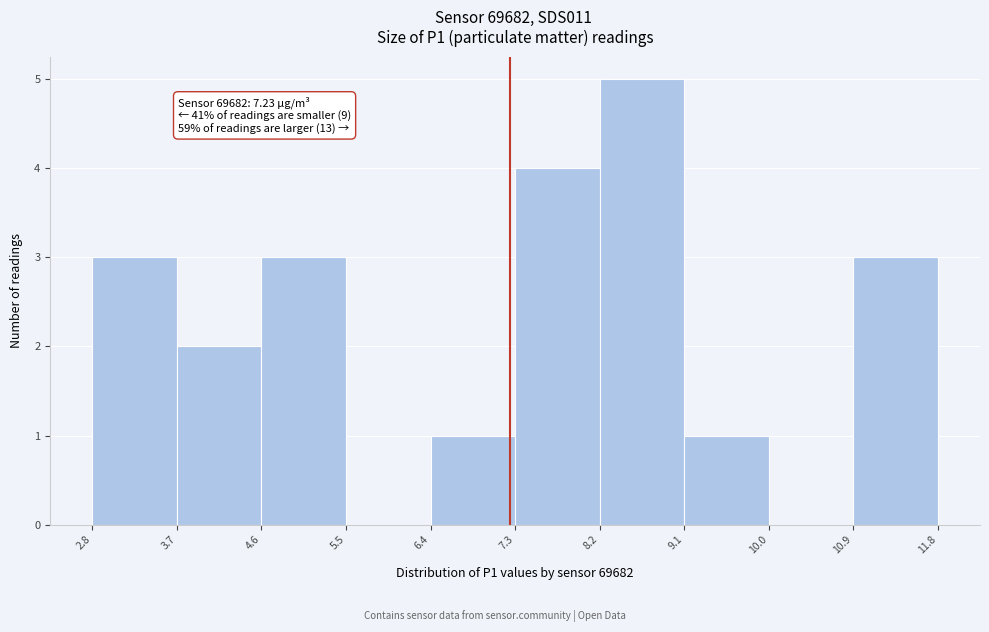

Which range on the x-axis has the tallest bar?

8.2 to 9.1